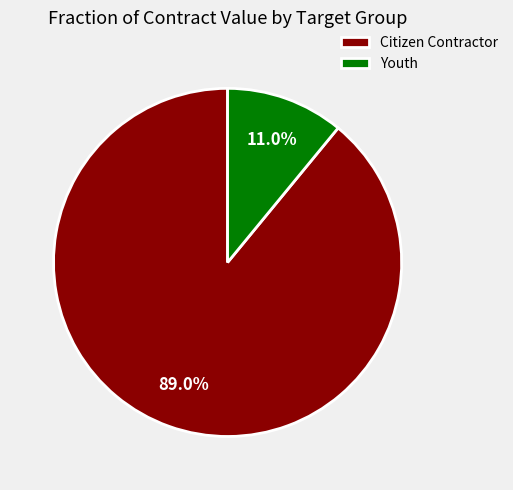

Count the number of slices in the pie.

2